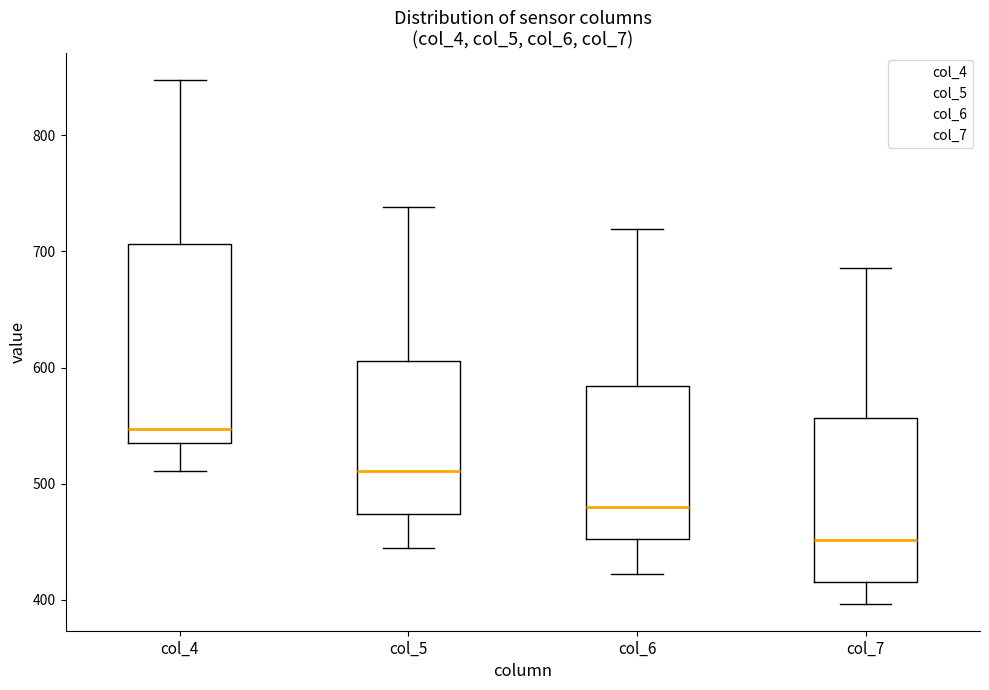

Reading left to right, read every box against the y-axis: the position of its median line, the range the box covers, and the ends of its whiskers. The values are not printed on the chart, so give them approximately, as read against the axis.

col_4: median 550, box 530 to 710, whiskers 510 to 850
col_5: median 510, box 470 to 610, whiskers 450 to 740
col_6: median 480, box 450 to 580, whiskers 420 to 720
col_7: median 450, box 420 to 560, whiskers 400 to 690